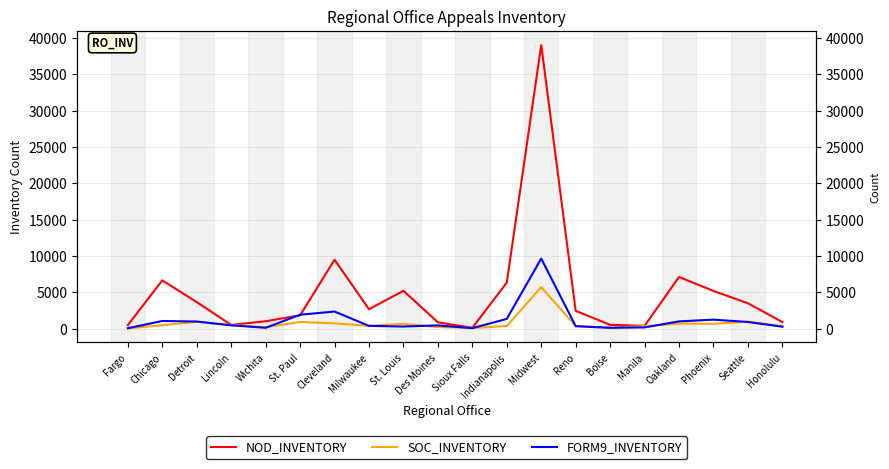

At how many categories does at least one series exceed 34383?

1